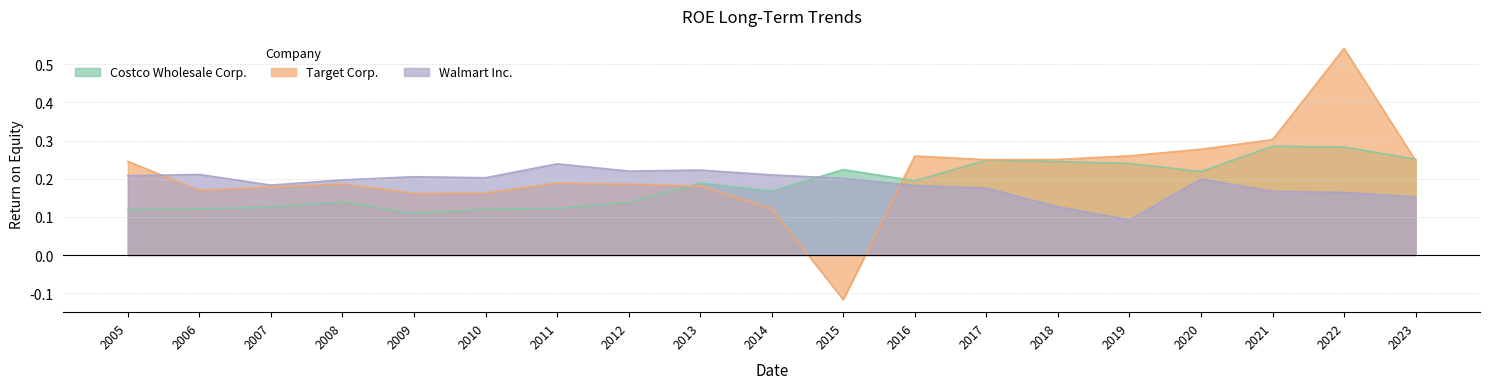

Between 2013 and 2008, which is larger?

2013